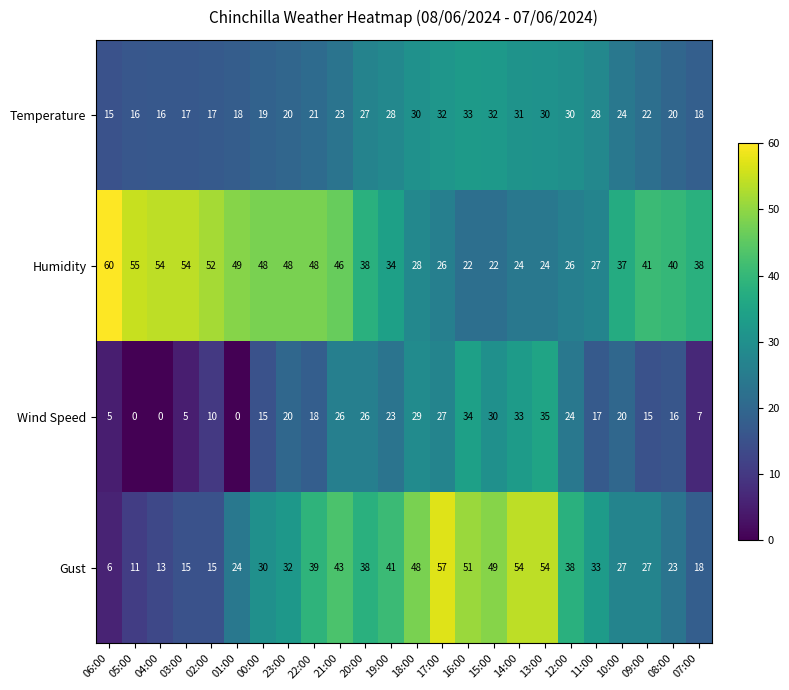

What is the difference between the Wind Speed values at 21:00 and 04:00?

26